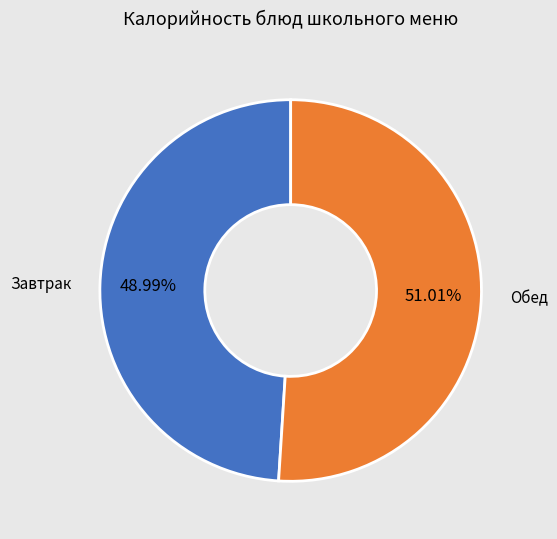

Is there a majority slice in this chart?

Yes